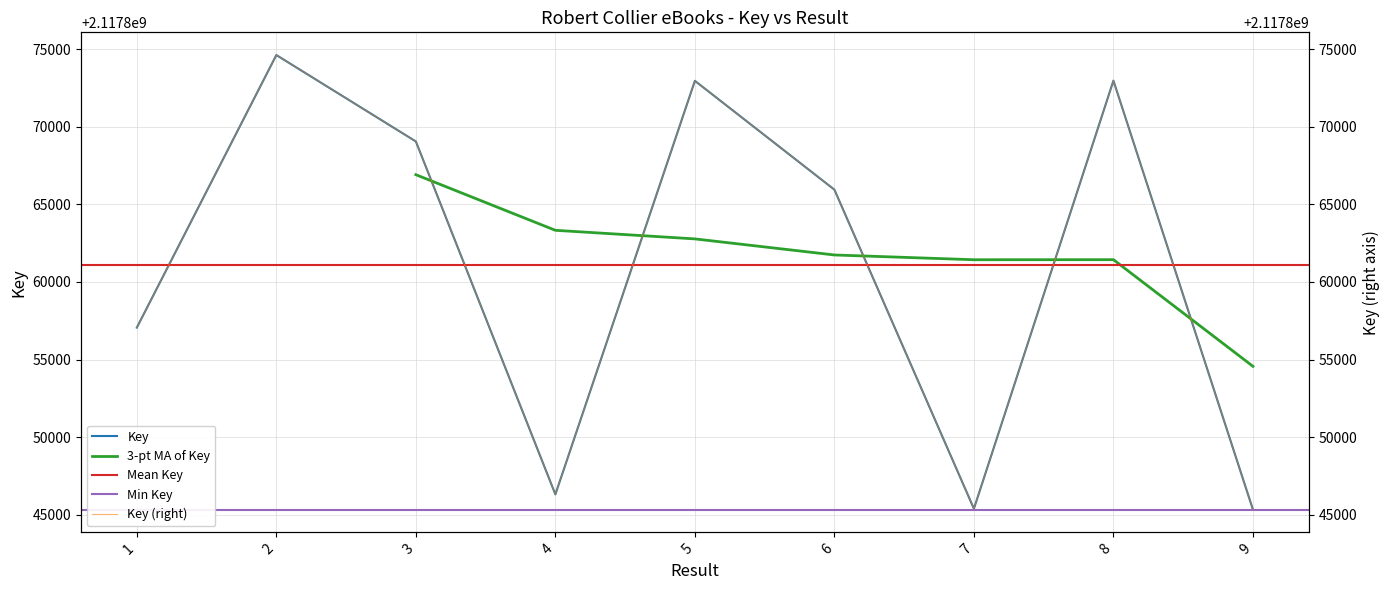

True or false: the data shows 2117846309 at 4.

True